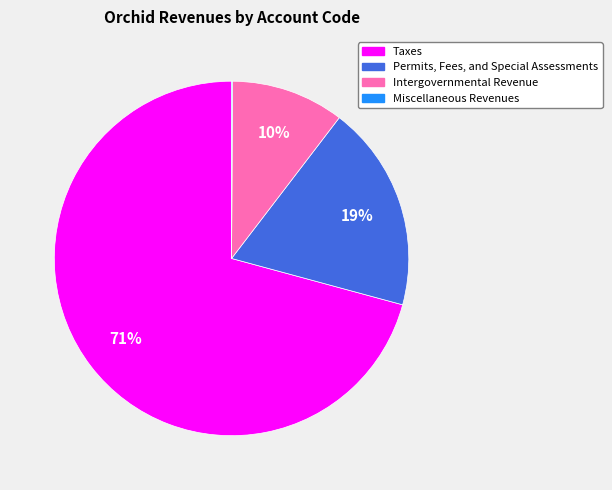

Is Permits, Fees, and Special Assessments the majority of the pie?

No